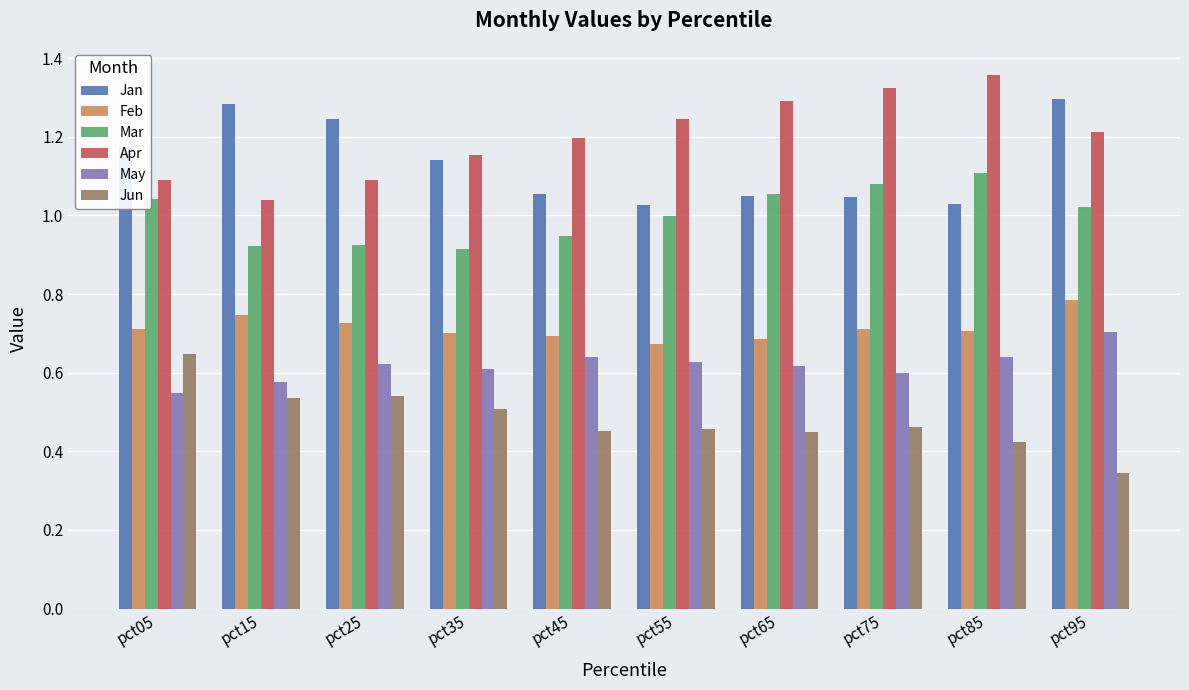

Count the number of data series in this chart.

6